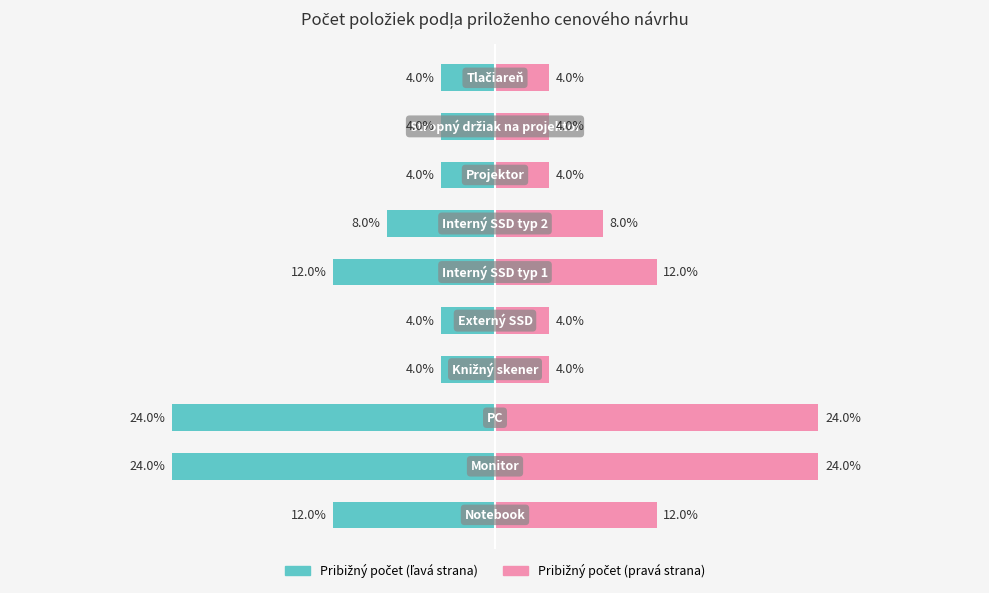

Reading right to left, extract all data points from this chart.

pribizny pocet (left): 9=-4	8=-4	7=-4	6=-8	5=-12	4=-4	3=-4	2=-24	1=-24	0=-12
pribizny pocet (right): 9=4	8=4	7=4	6=8	5=12	4=4	3=4	2=24	1=24	0=12